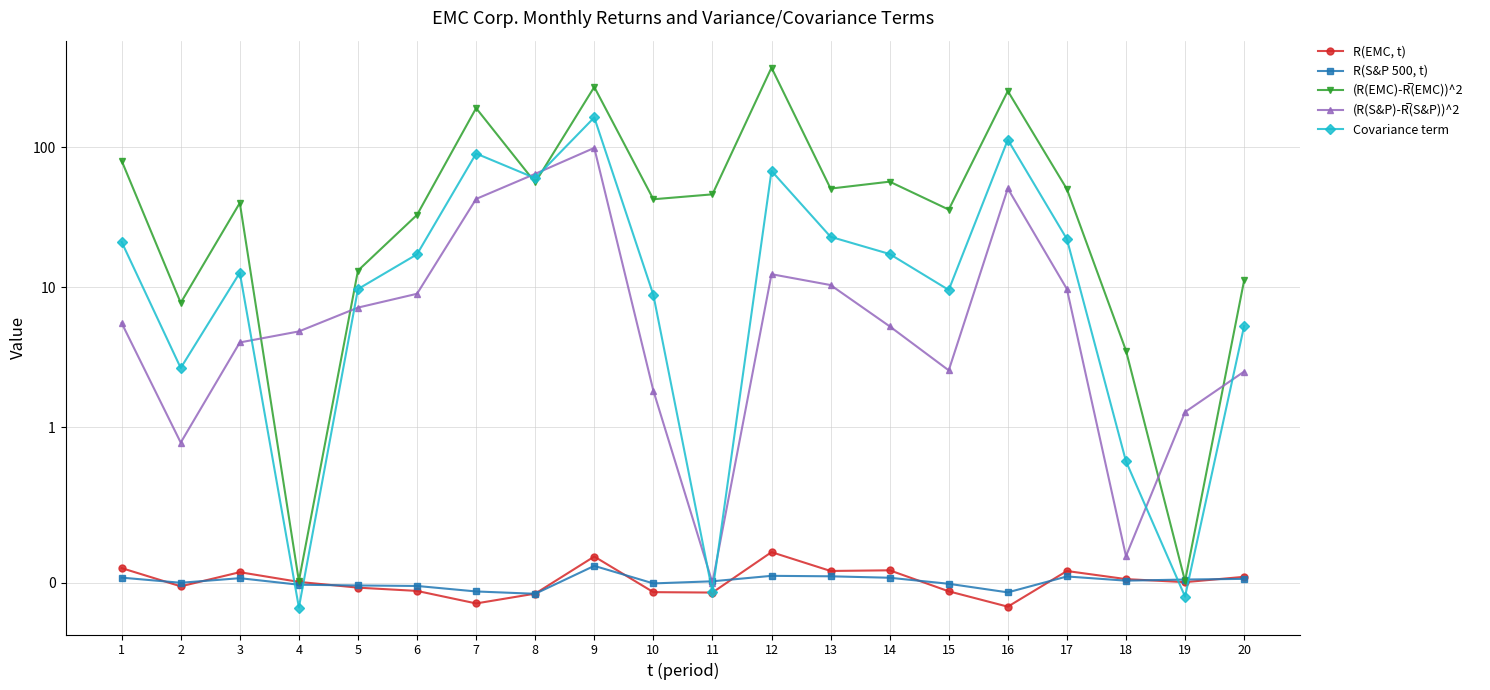

Where is R(EMC, t) nearest to the value 0?

19